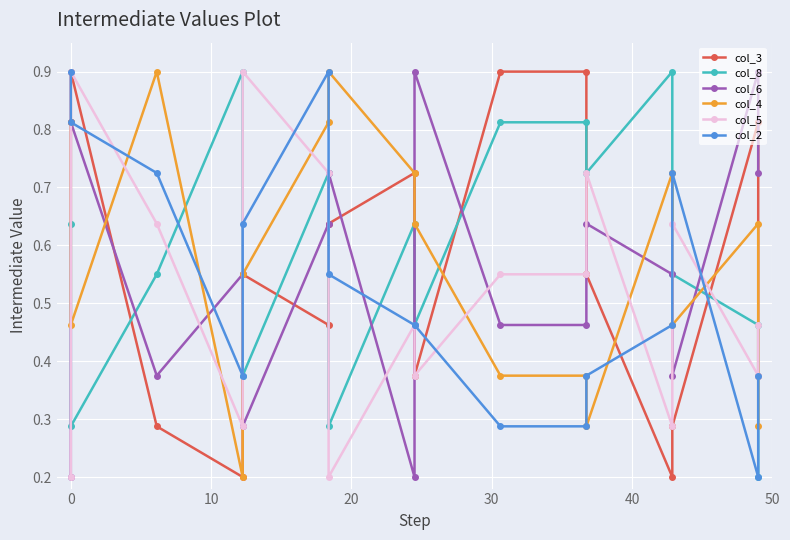

At how many categories does at least one series exceed 0?

16